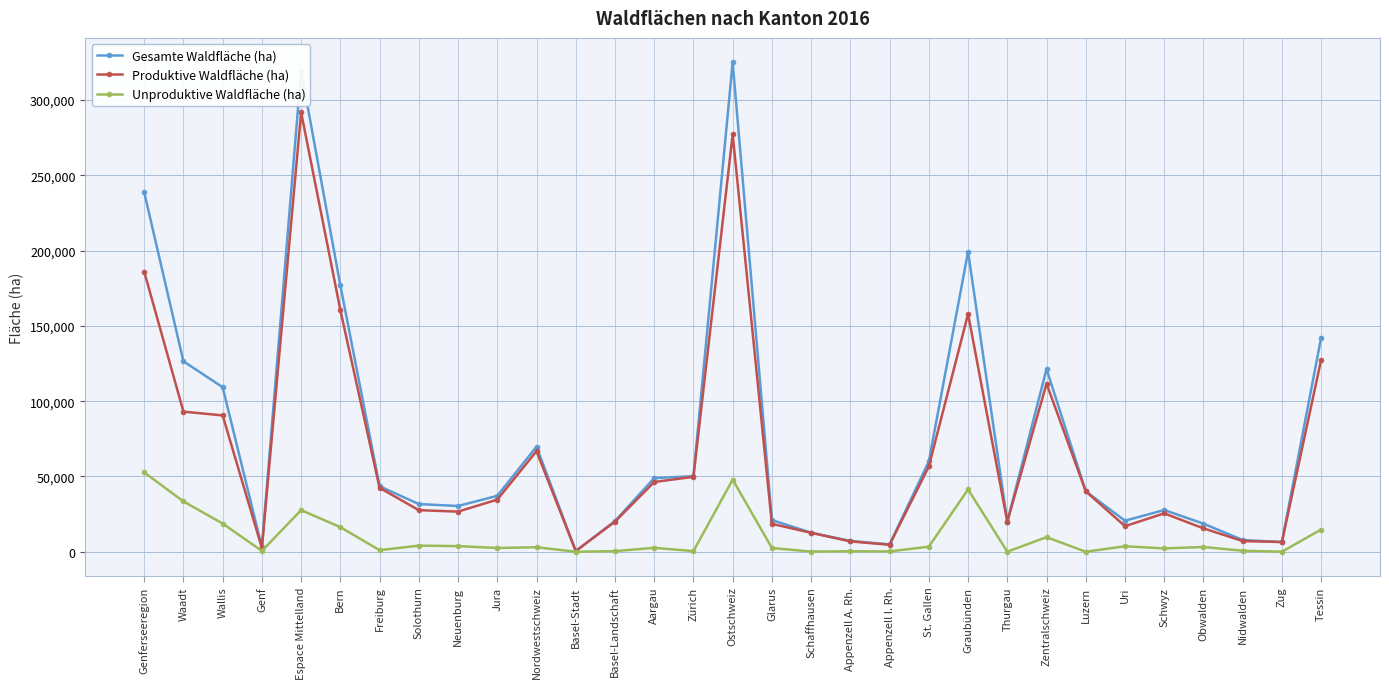

At which label does Produktive Waldfläche (ha) reach its peak?

Espace Mittelland